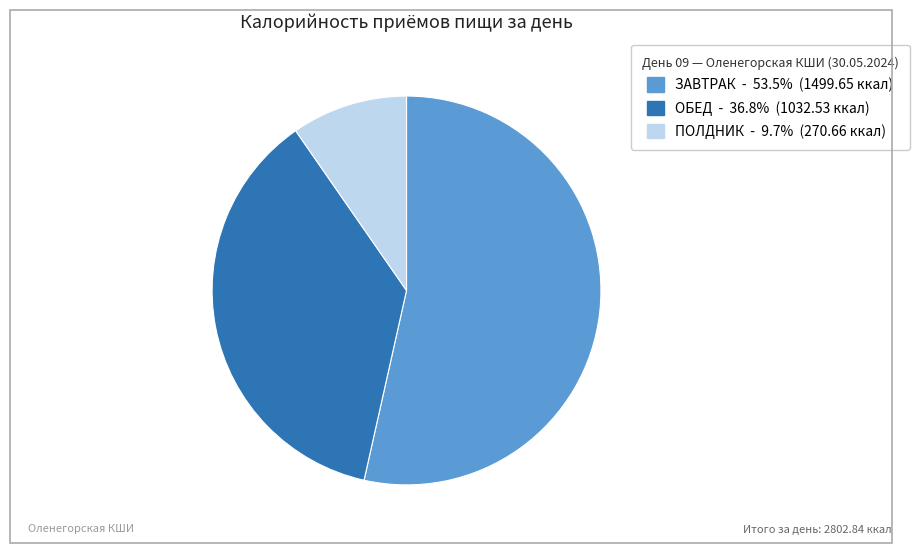

Count the number of slices in the pie.

3